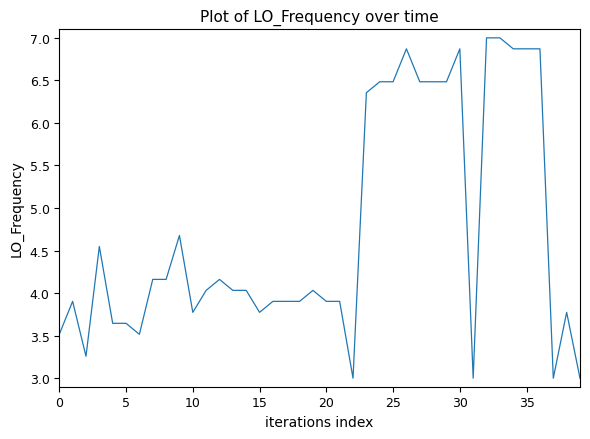

What is the smallest value displayed?

3.0